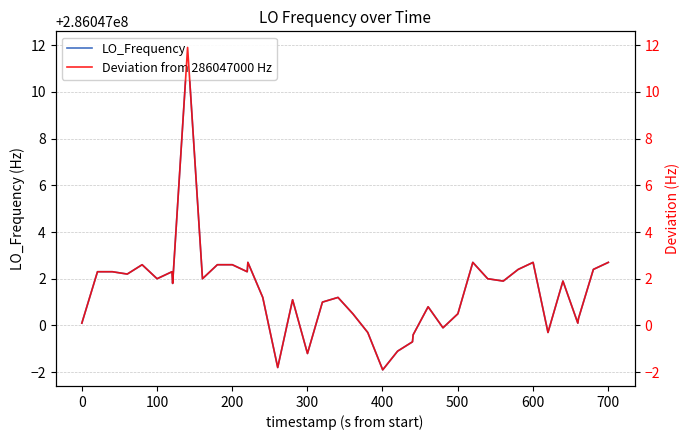

At how many categories does at least one series exceed 92352477?

40